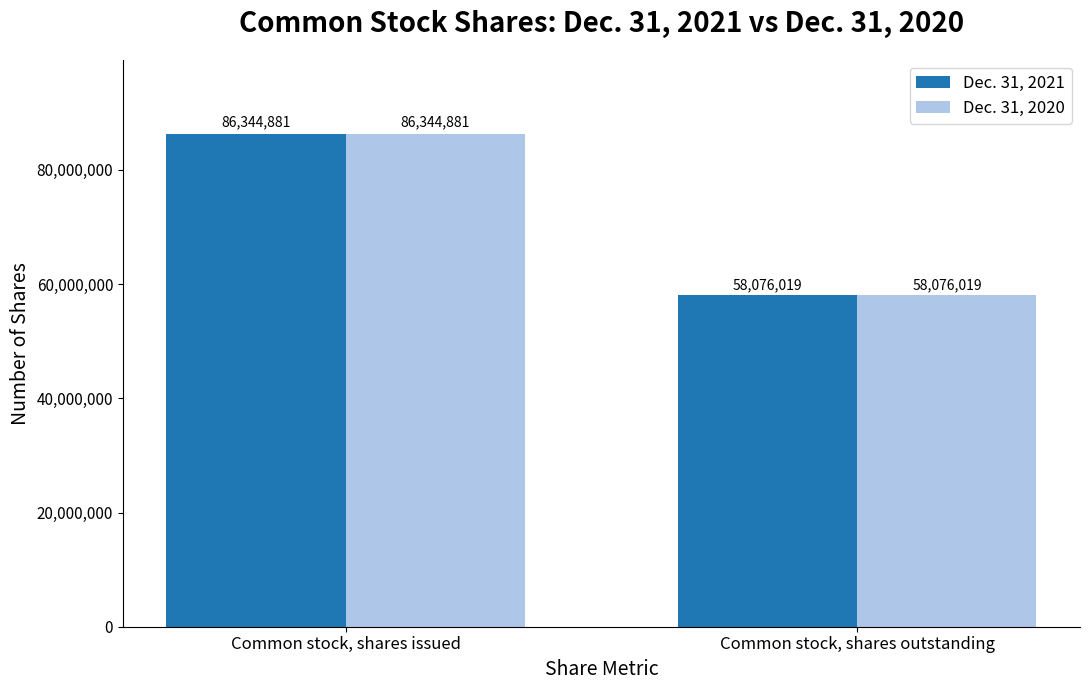

What is the sum of all Dec. 31, 2021 values?

144420900